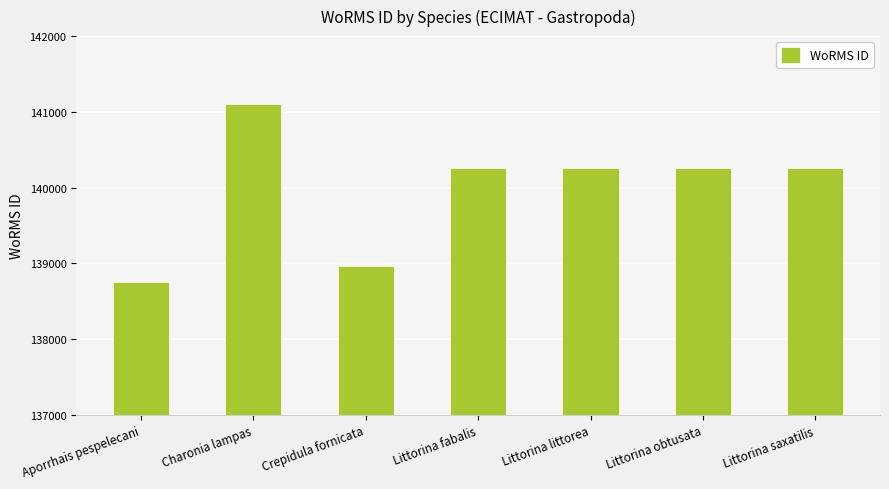

What is the label of the 6th bar from the left?

Littorina obtusata